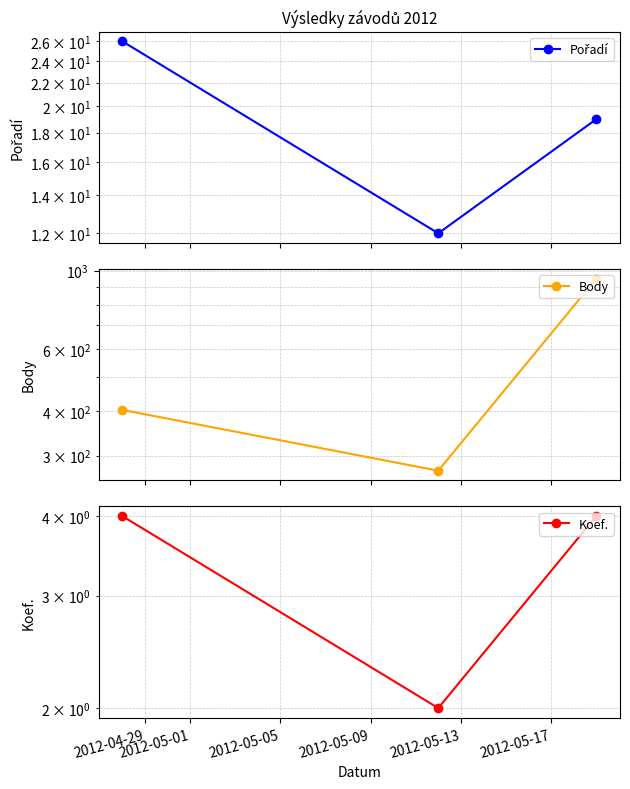

What is the approximate value of Koef. at 2012-04-29?

4